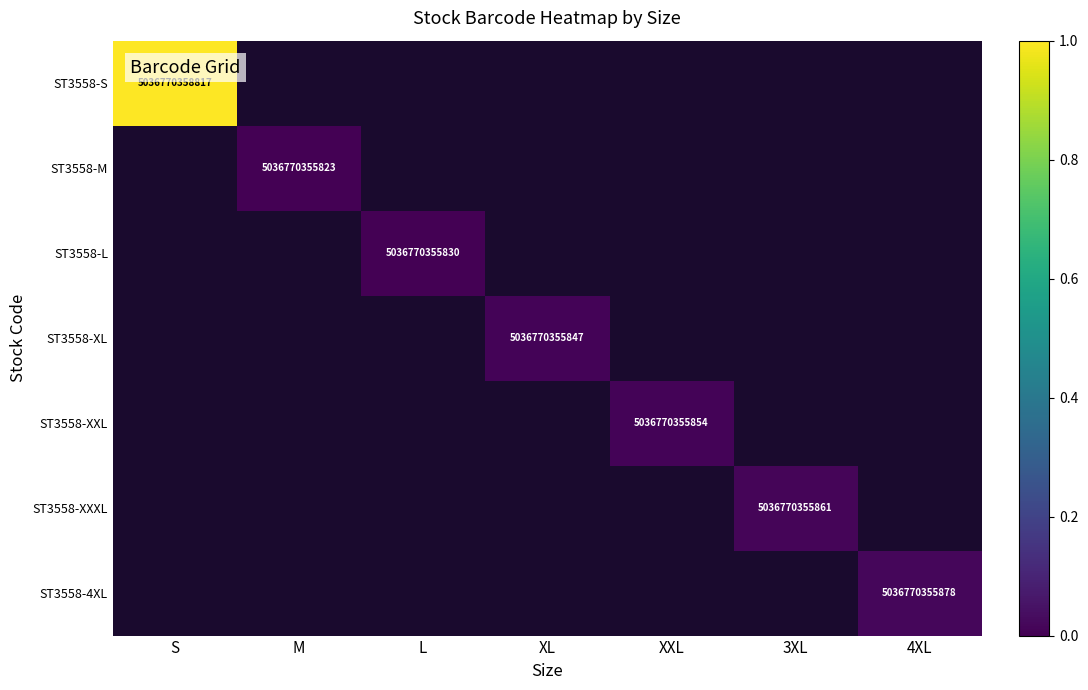

Which label corresponds to the largest value in the chart?

S